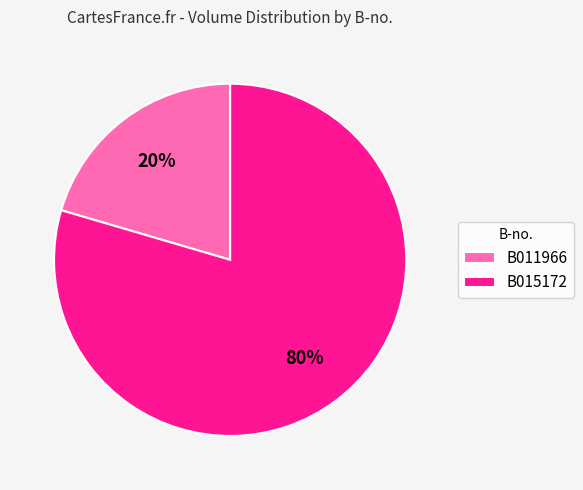

Count the number of slices in the pie.

2